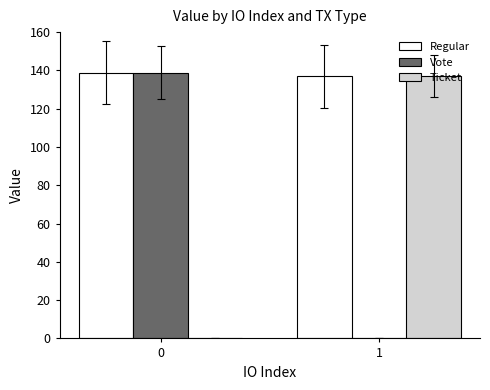

How many series are shown in this chart?

3